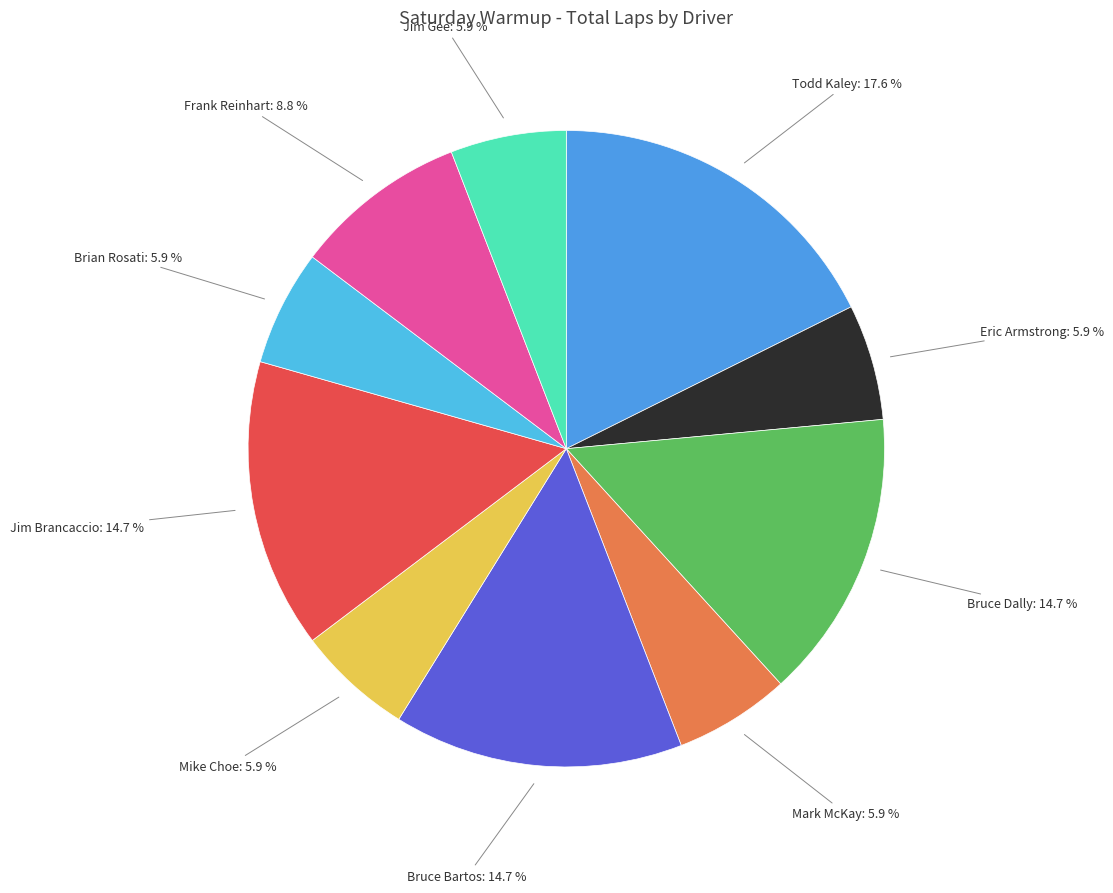

To the nearest percent, what is the difference between the Bruce Bartos and Brian Rosati slice percentages?

9%